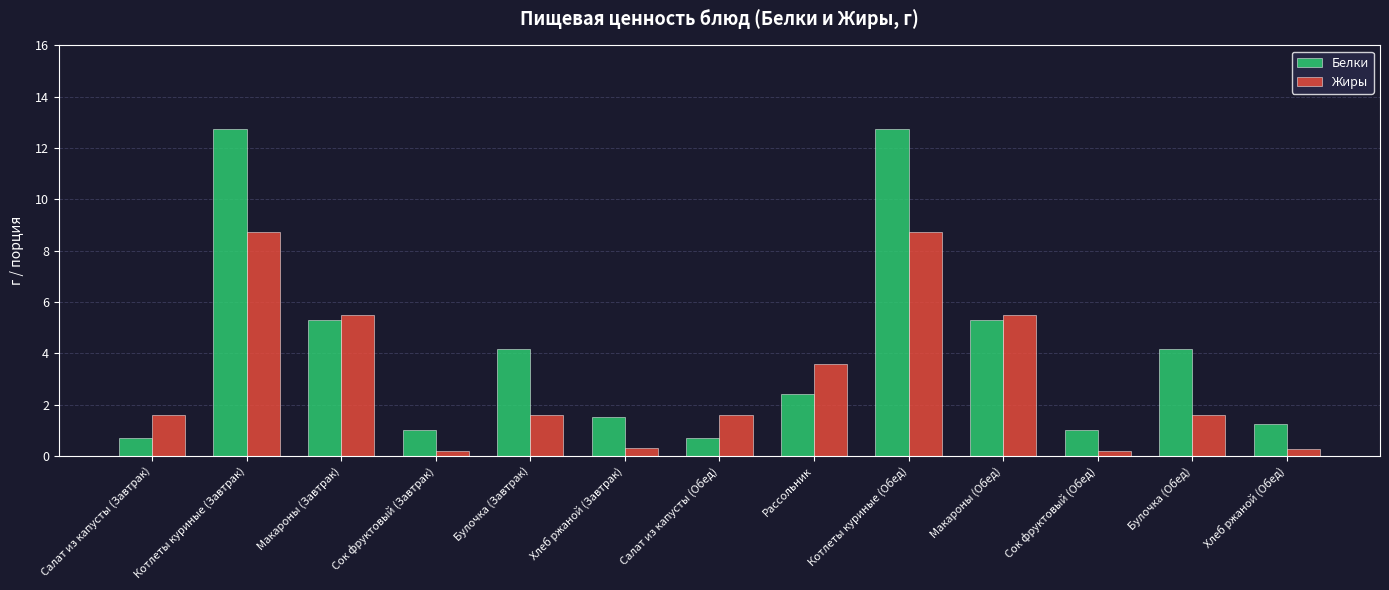

Is the value of Белки at Салат из капусты (Завтрак) greater than the value of Жиры at Салат из капусты (Обед)?

No